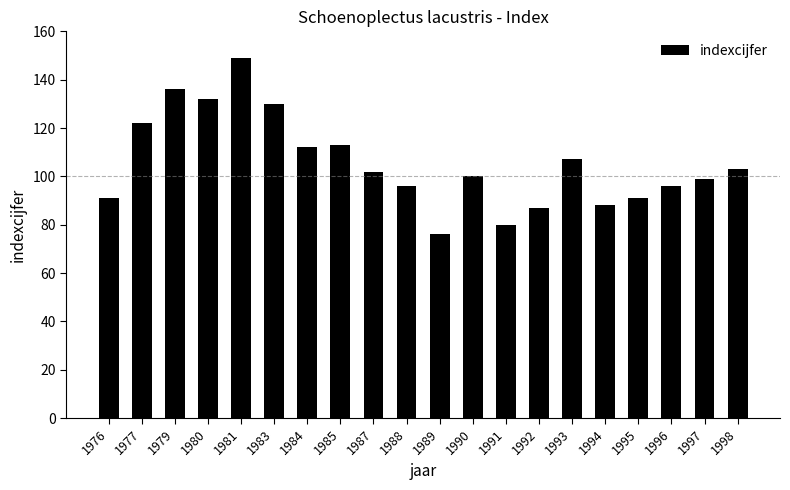

Where does the data first go above 102?

1977